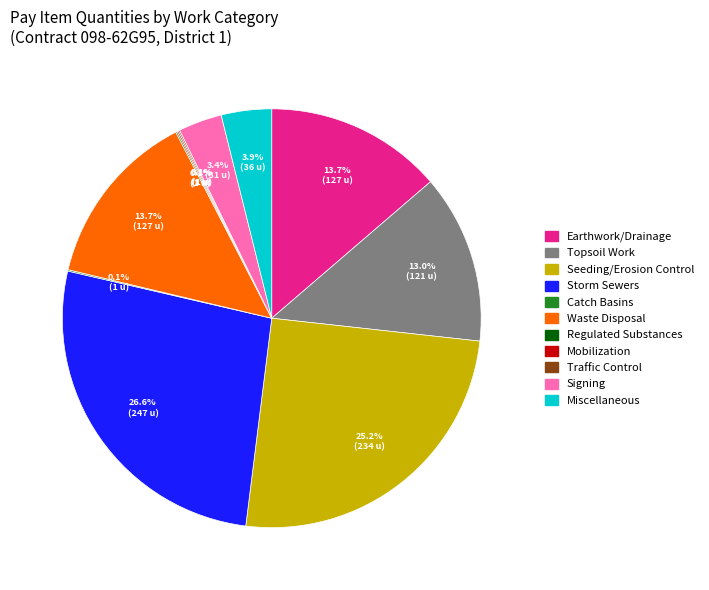

Approximately how many times larger is the value at Seeding/Erosion Control compared to Earthwork/Drainage?

1.8